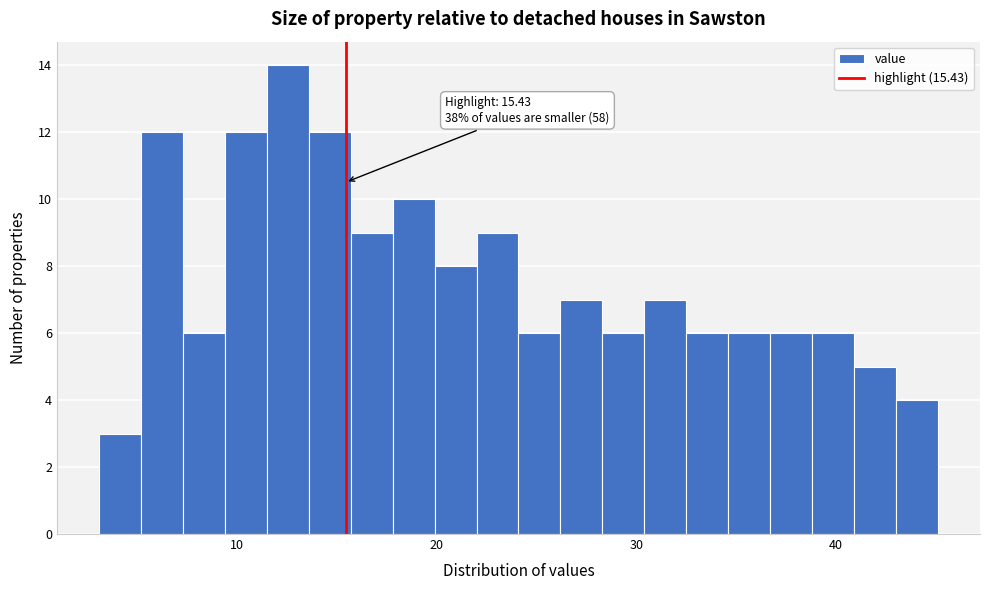

Around what value on the x-axis is the tallest bar? Give the approximate position of its centre, as read against the axis.

13